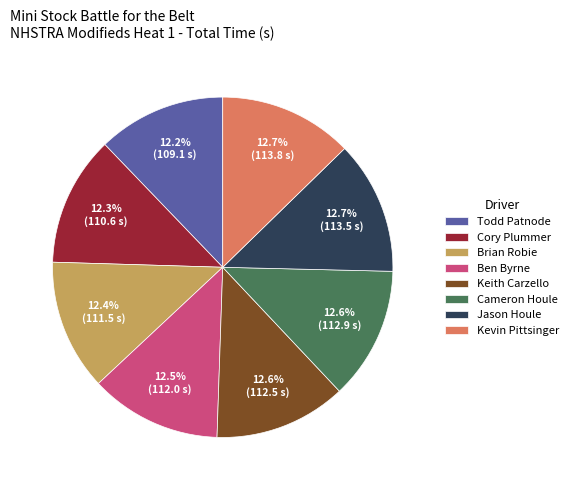

Is it true that Keith Carzello is 2% of the pie?

False